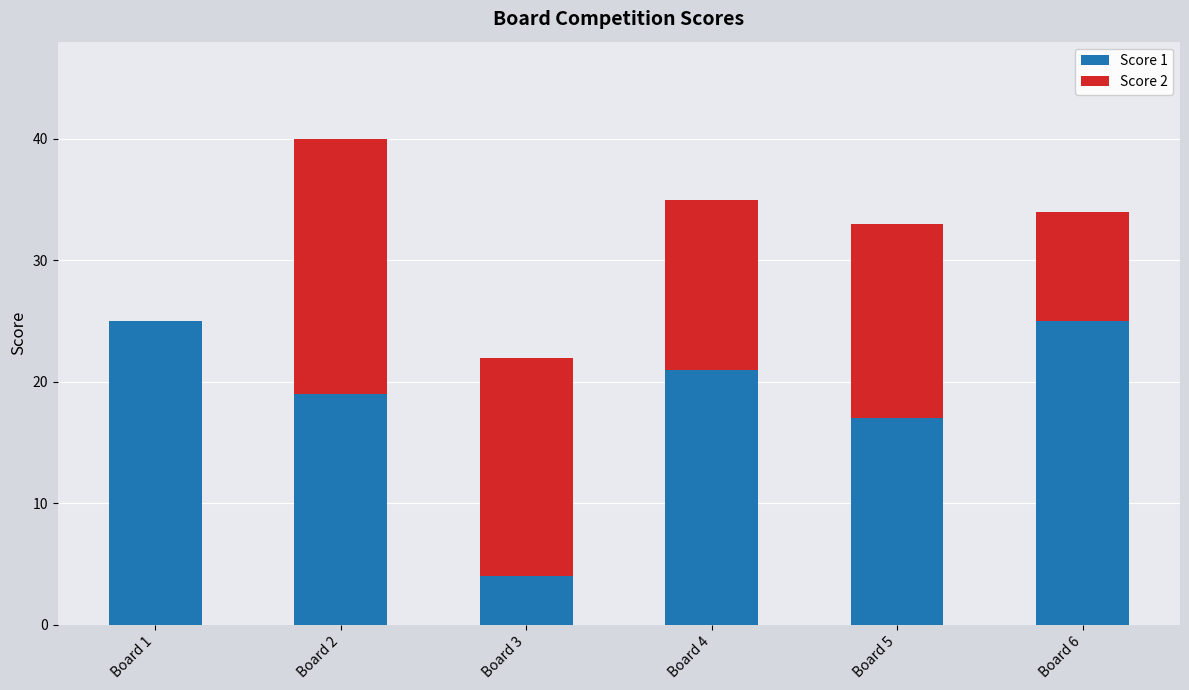

The value of Score 1 at Board 4 is 21. True or false?

True